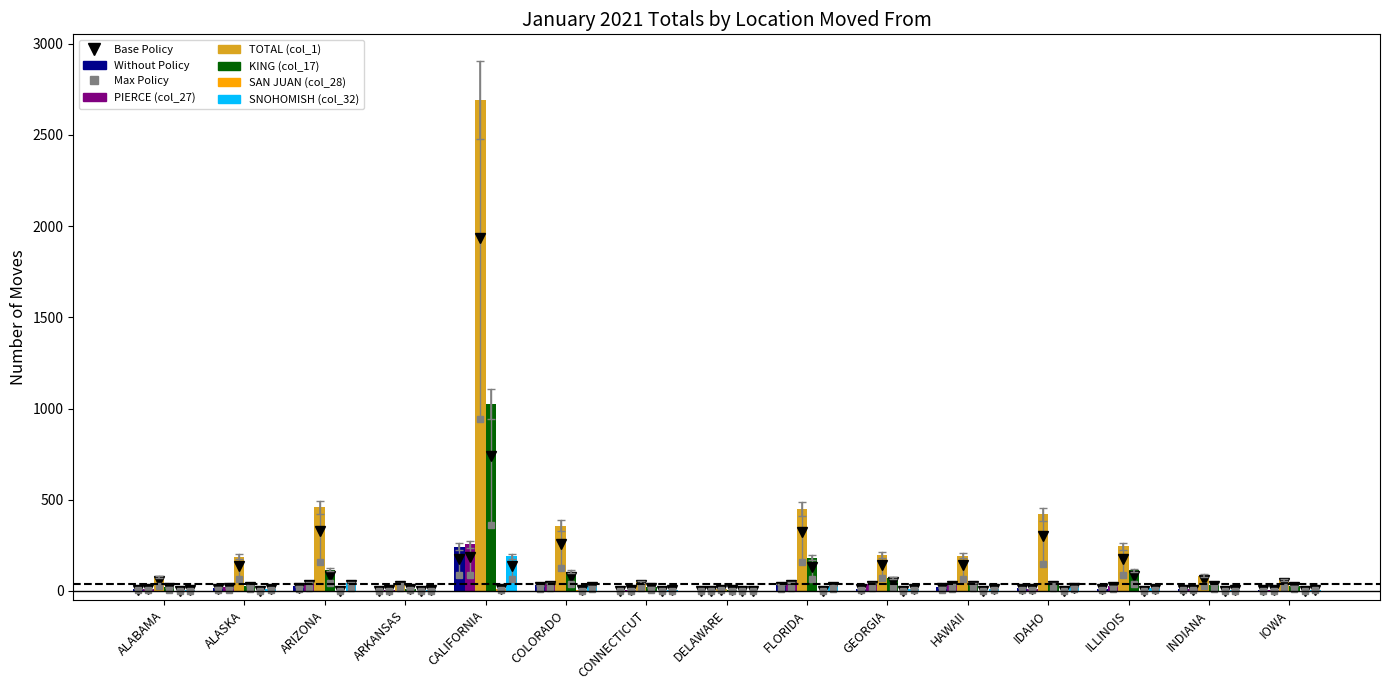

At which category does the chart reach its peak across all series?

CALIFORNIA